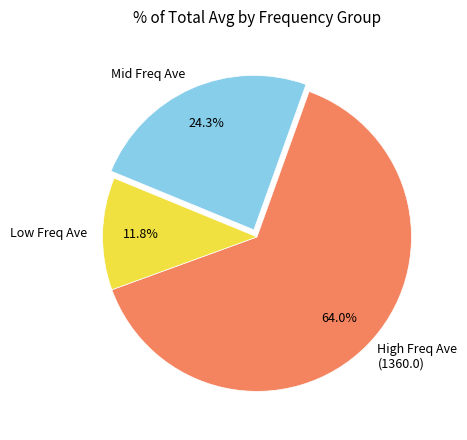

To the nearest percent, what is the average slice percentage?

33%